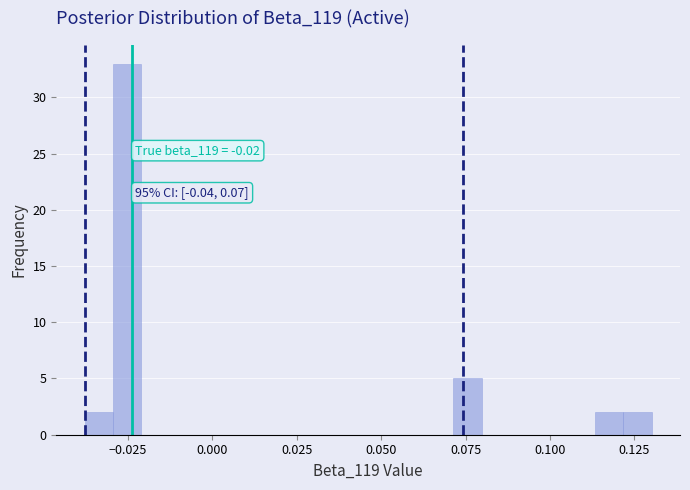

Read against the x-axis, roughly where is the centre of the tallest bar?

-0.025